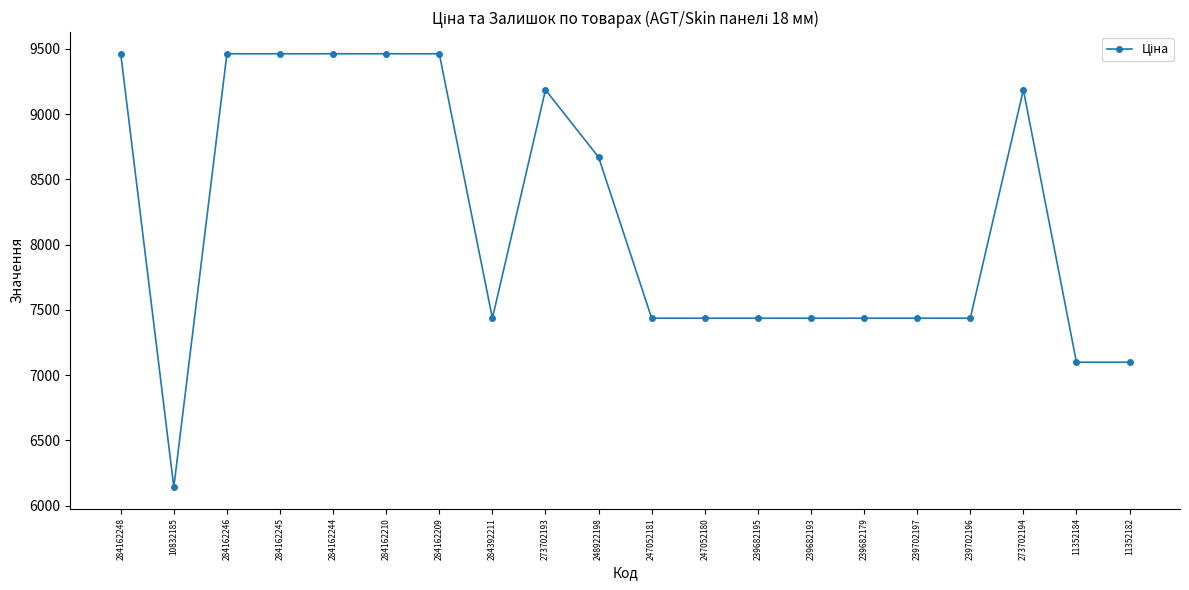

Approximately how many times larger is the value at 239682179 compared to 284162246?

0.8